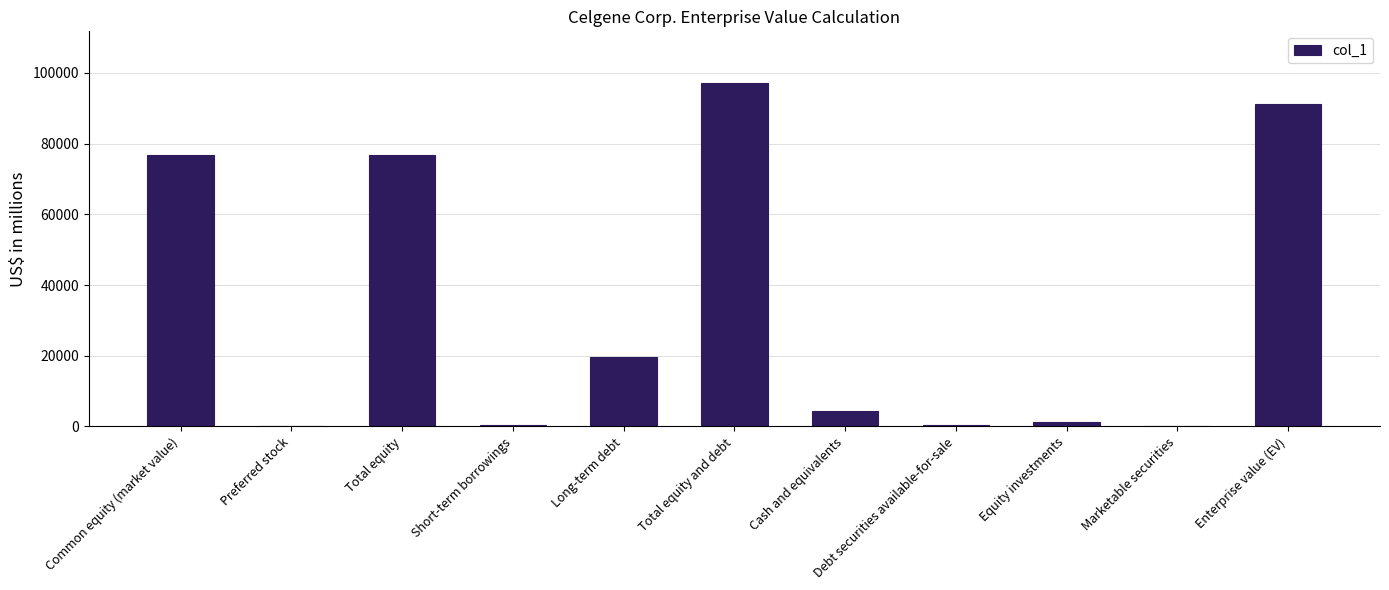

What value does the data have at Cash and equivalents, to the nearest 10?

4230